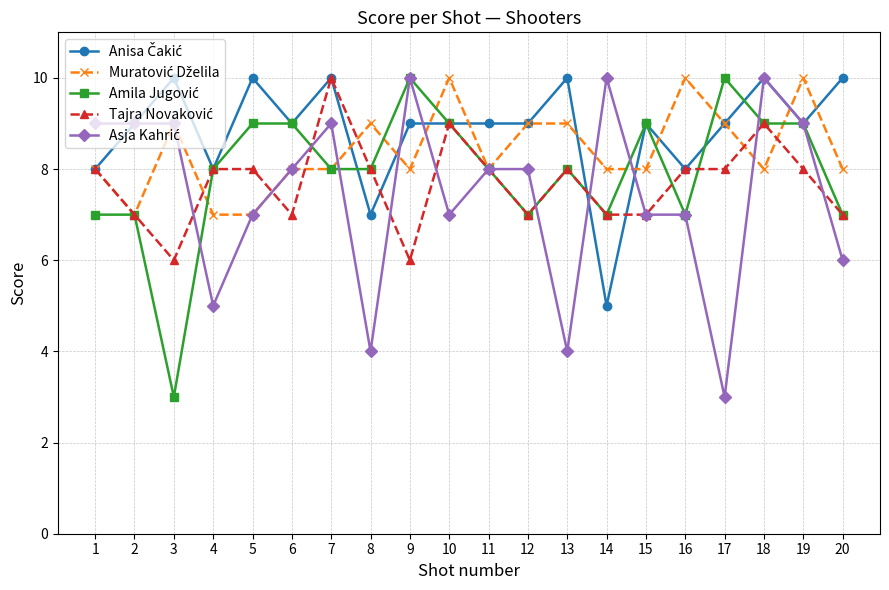

What is the difference between the Tajra Novaković values at 19 and 7?

2